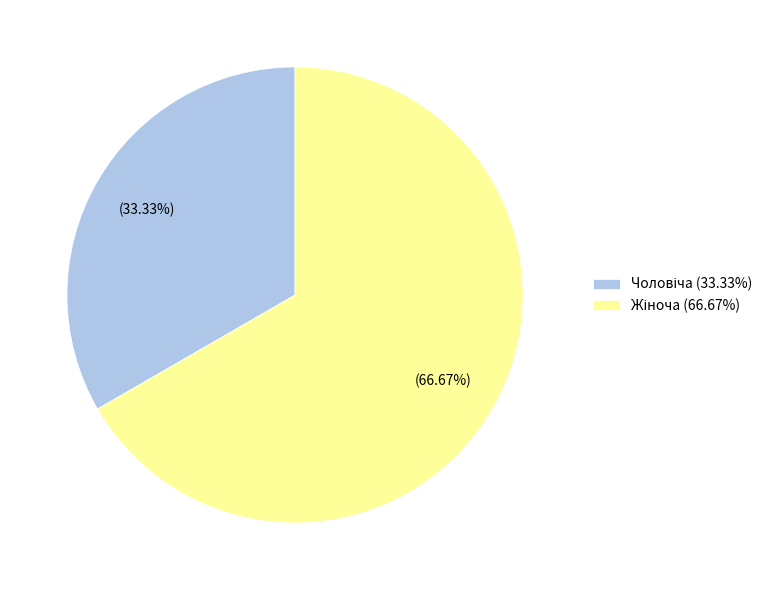

To the nearest percent, what is the combined percentage of Чоловіча and Жіноча?

100%